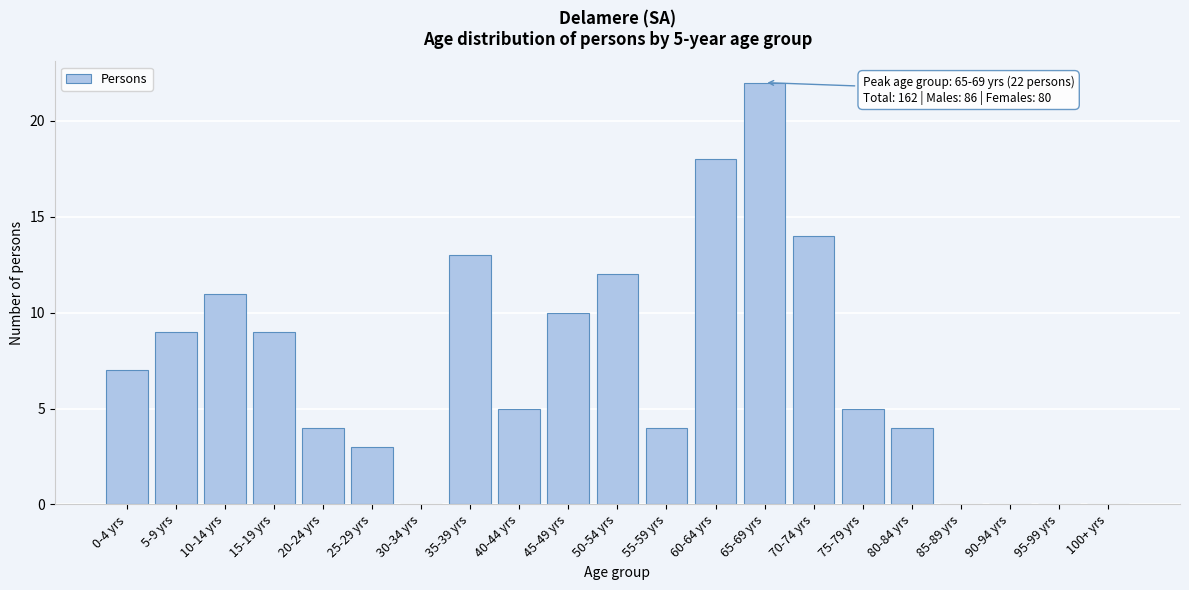

Reading left to right, extract all data points from this chart.

0-4 yrs=7	5-9 yrs=9	10-14 yrs=11	15-19 yrs=9	20-24 yrs=4	25-29 yrs=3	30-34 yrs=0	35-39 yrs=13	40-44 yrs=5	45-49 yrs=10	50-54 yrs=12	55-59 yrs=4	60-64 yrs=18	65-69 yrs=22	70-74 yrs=14	75-79 yrs=5	80-84 yrs=4	85-89 yrs=0	90-94 yrs=0	95-99 yrs=0	100+ yrs=0